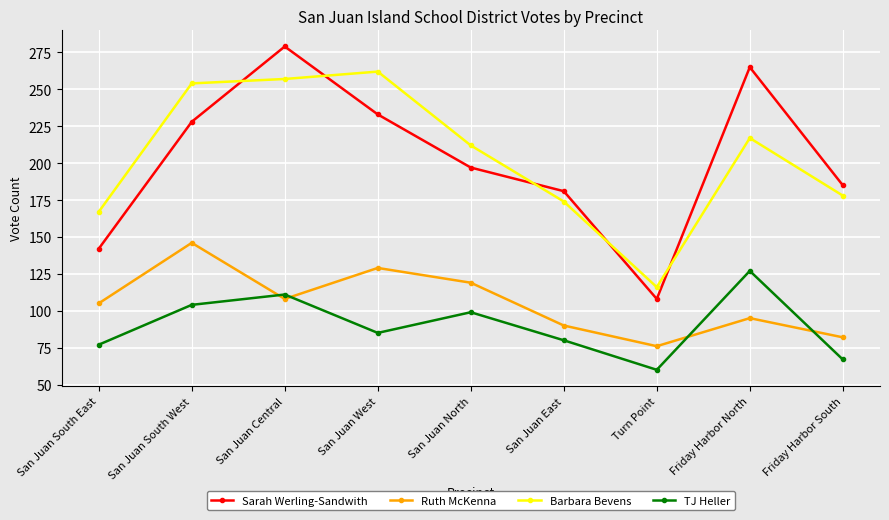

True or false: TJ Heller has more than 2 interior local peaks.

True